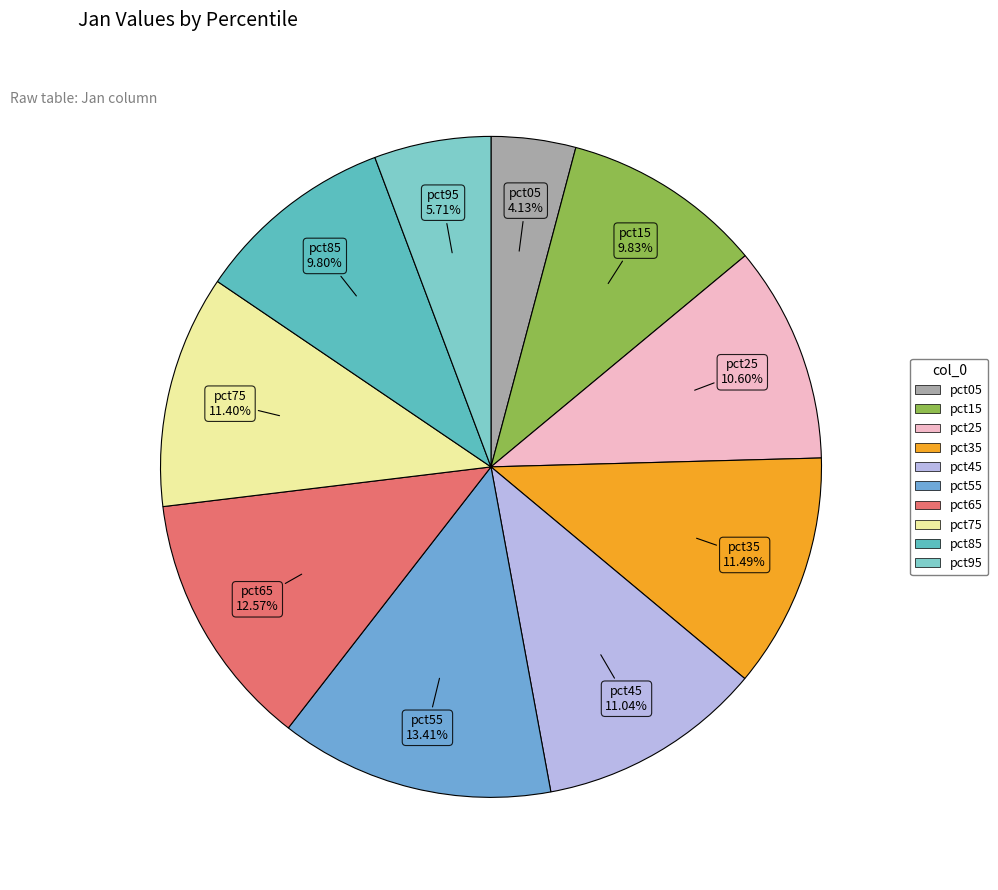

Does pct75 account for over 50% of the chart?

No